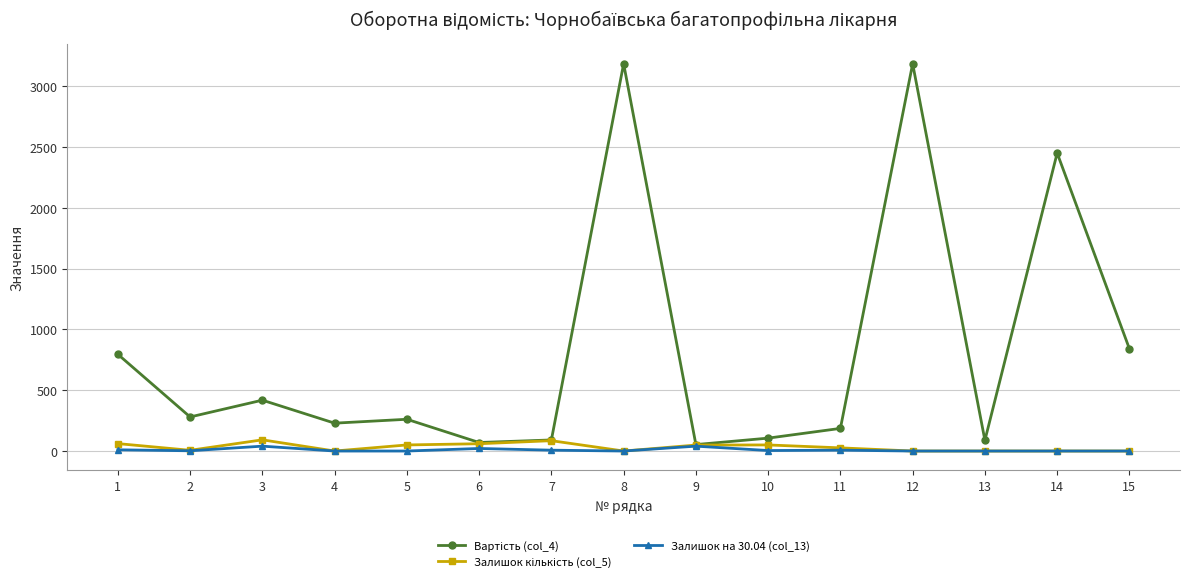

True or false: Залишок на 30.04 (col_13) and Залишок кількість (col_5) intersect in this chart.

False